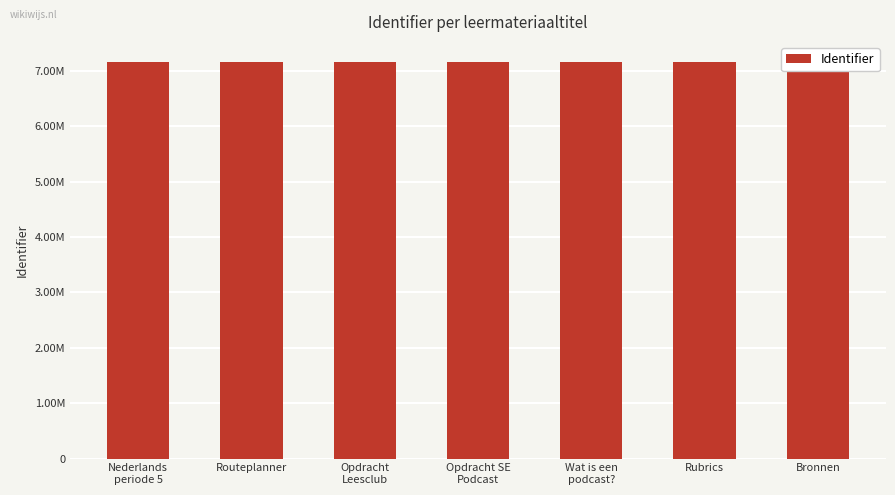

Does the chart contain any negative values?

No